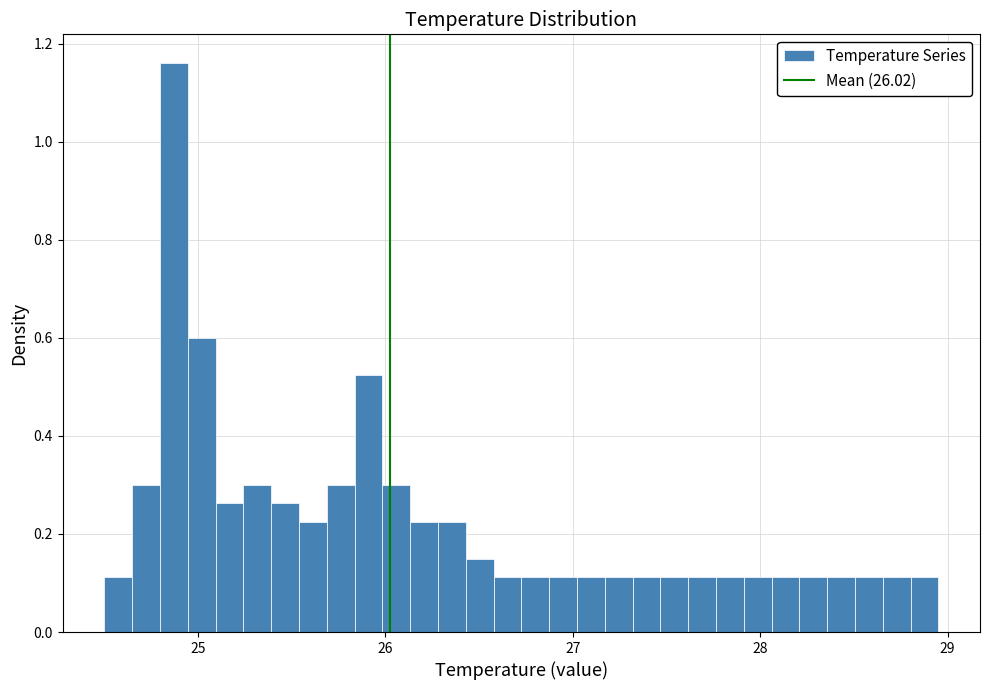

Read against the x-axis, roughly where is the centre of the tallest bar?

24.9